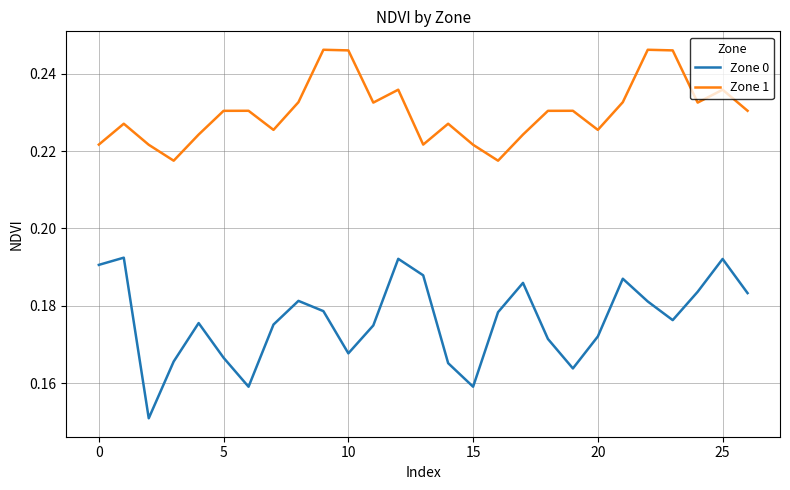

True or false: Zone 1 and Zone 0 intersect in this chart.

False